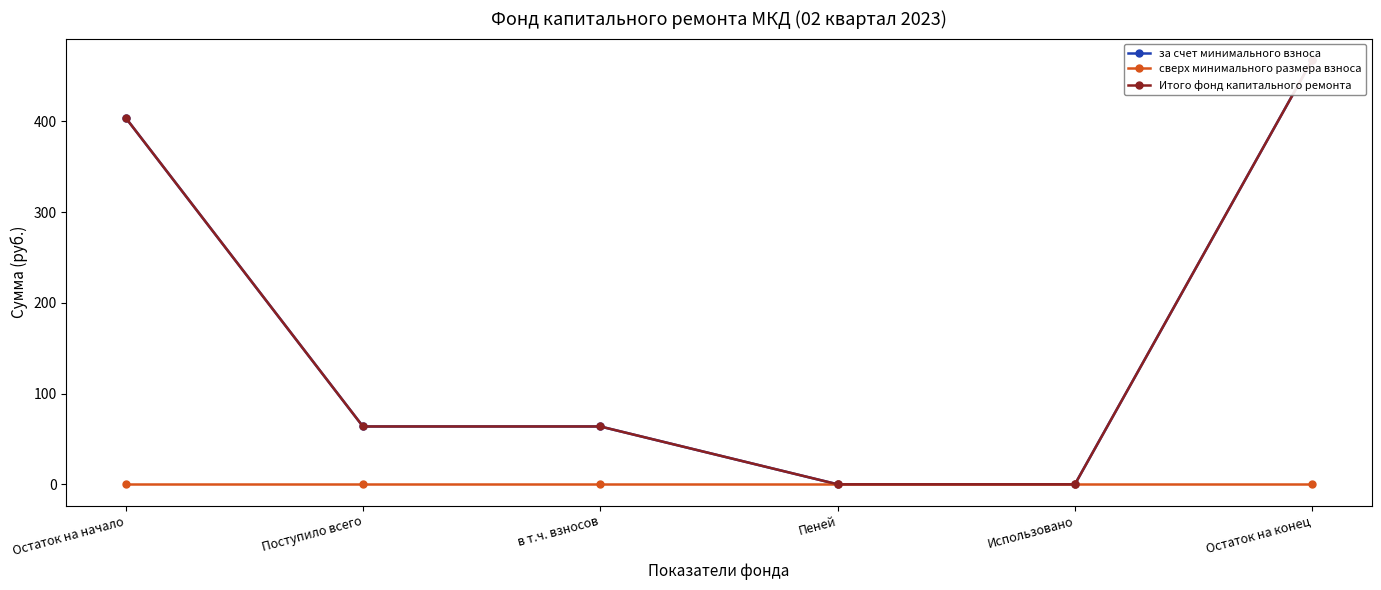

Reading right to left, list all the values displayed in this chart.

за счет минимального взноса: 467.9	0.0	0.0	63.8	63.8	404.2
сверх минимального размера взноса: 0.0	0.0	0.0	0.0	0.0	0.0
Итого фонд капитального ремонта: 467.9	0.0	0.0	63.8	63.8	404.2